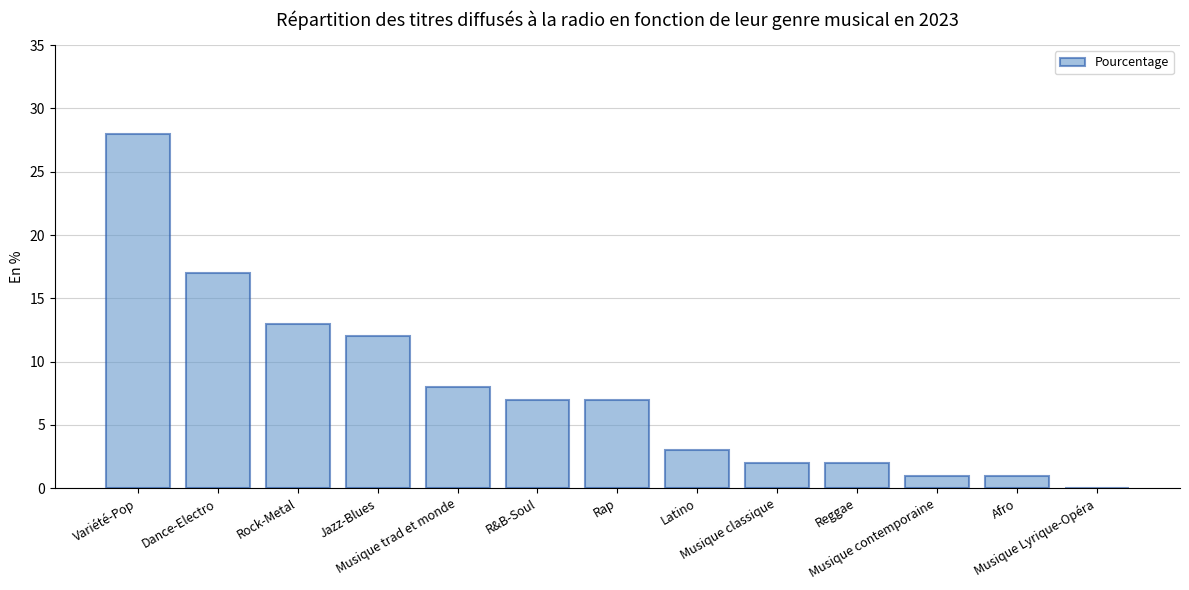

How many distinct data groups are displayed?

1